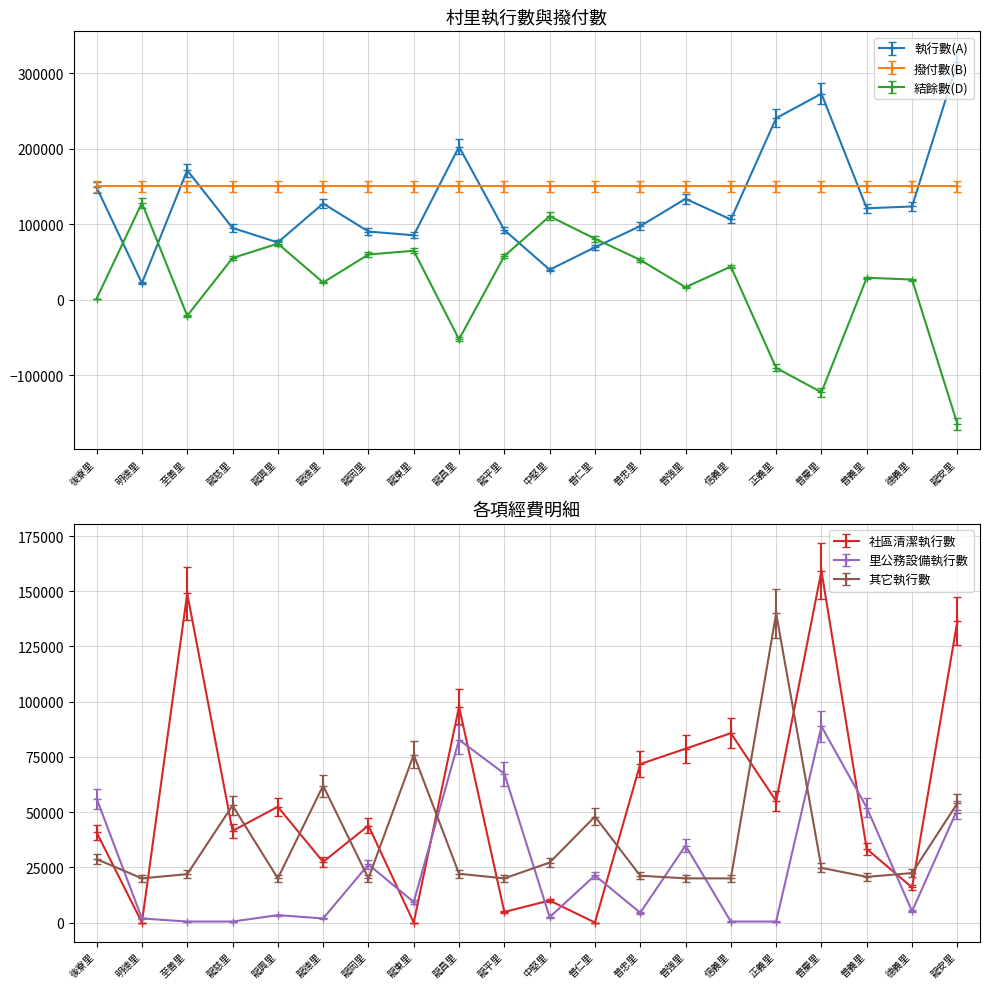

What is the difference between the second highest and second lowest values in the 社區清潔執行數 series?

149000